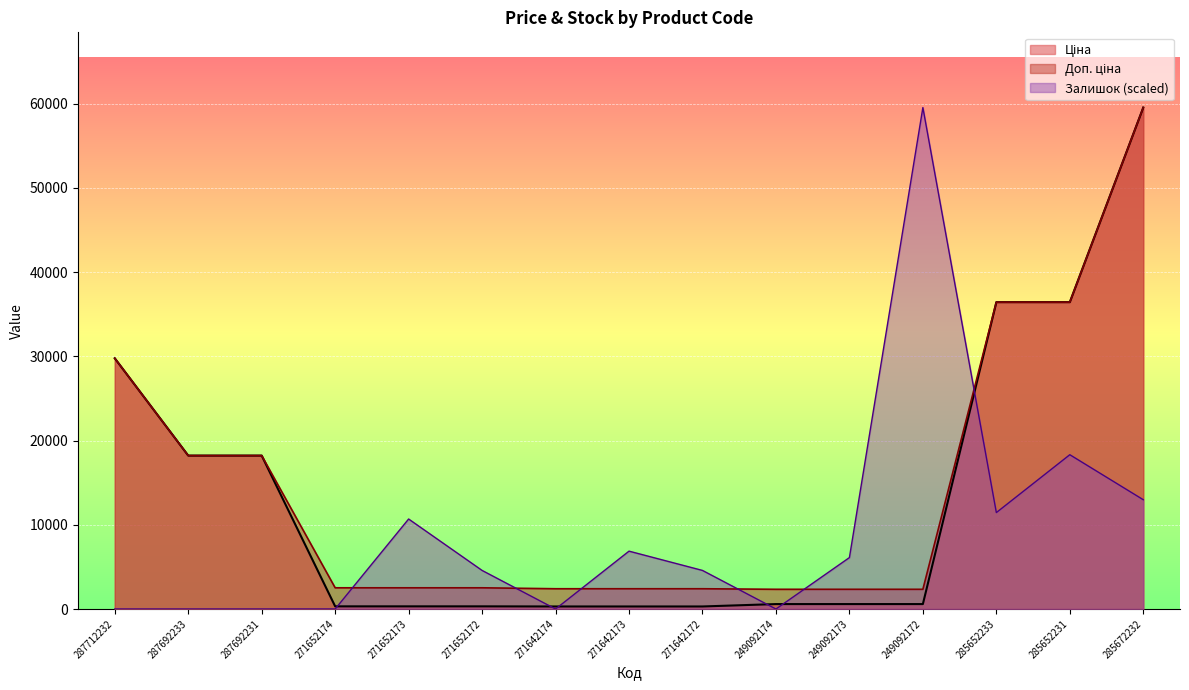

What is the value of the Залишок point at the 9th from the left?

4578.7